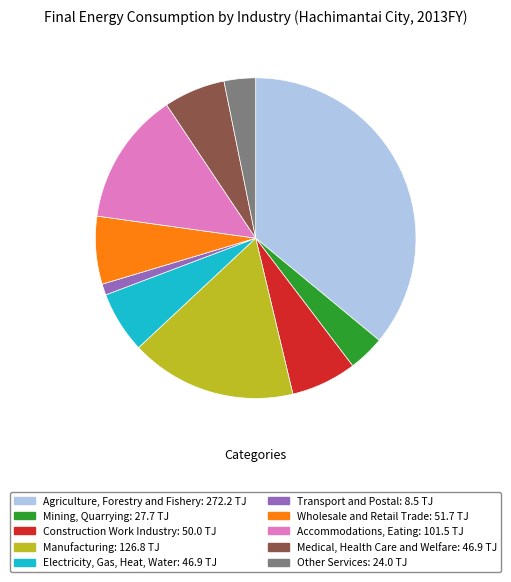

How many slices are in this pie chart?

10